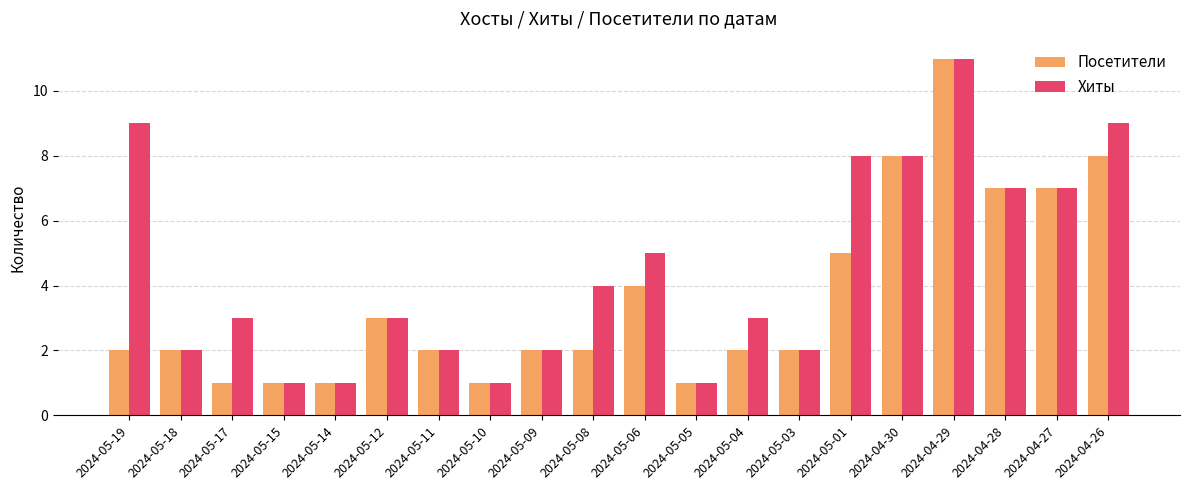

Read the Хиты value at 2024-05-08.

4